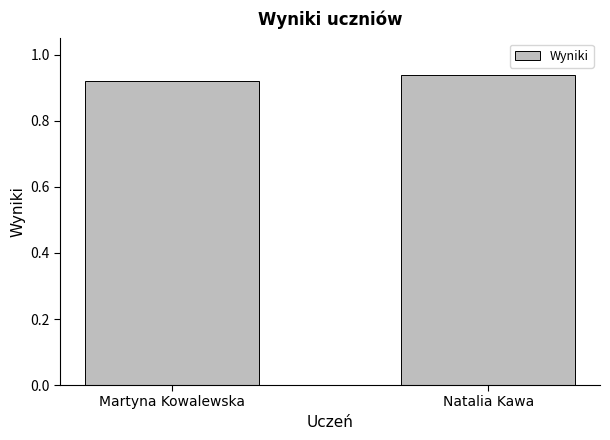

The chart shows a value of 1.2 at Natalia Kawa. True or false?

False